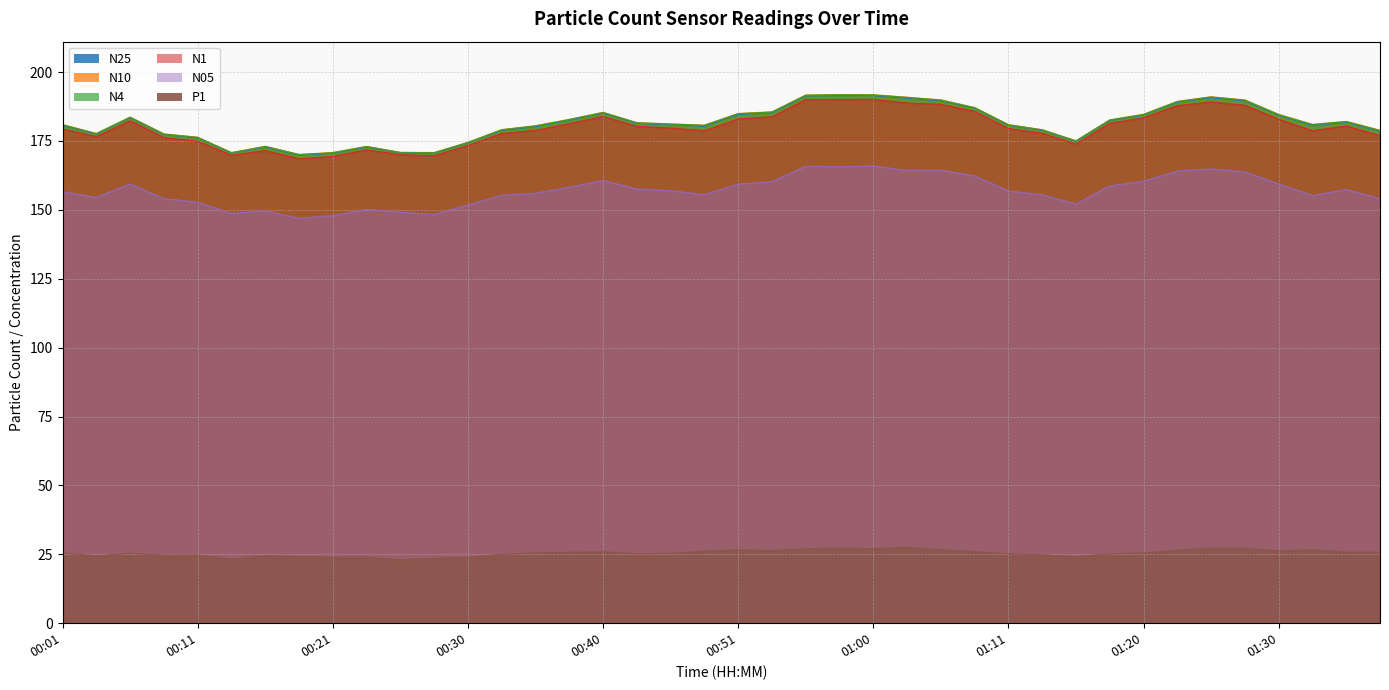

Rank the series by their maximum value, from lowest to highest.

P1, N05, N1, N25, N4, N10